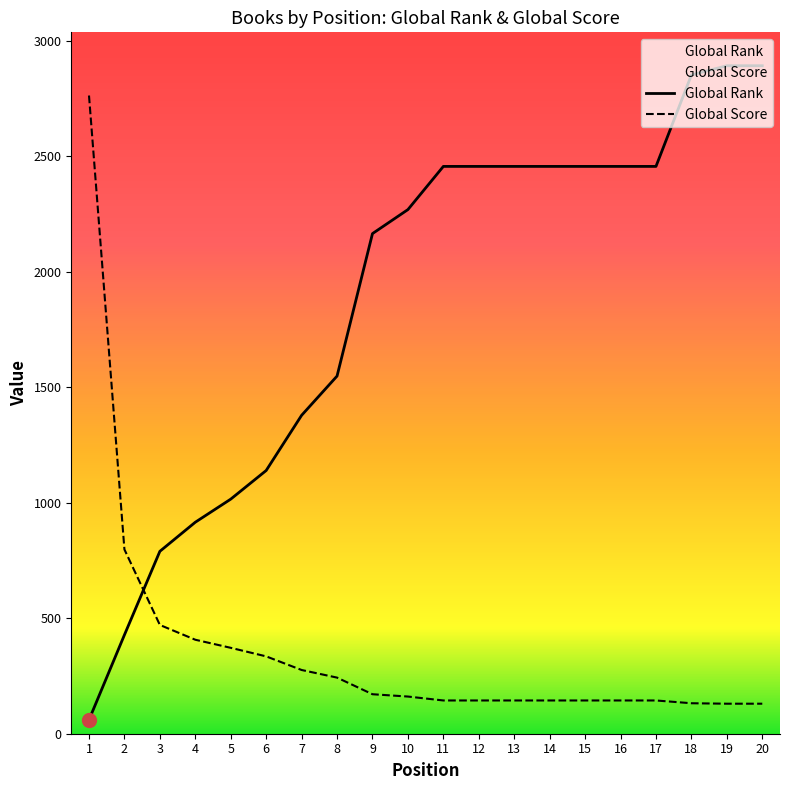

What is the maximum value shown in the chart?

2893